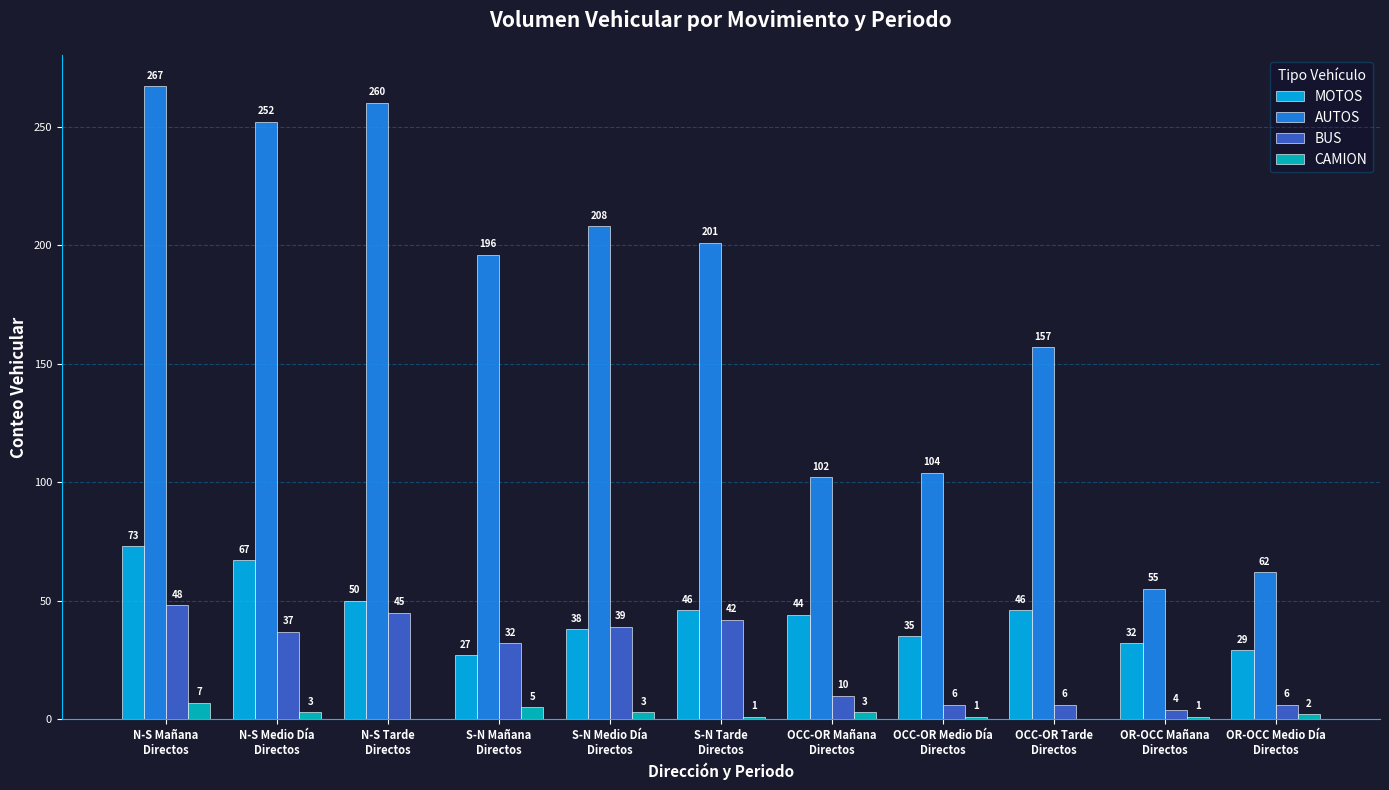

What is the sum of all AUTOS values?

1864